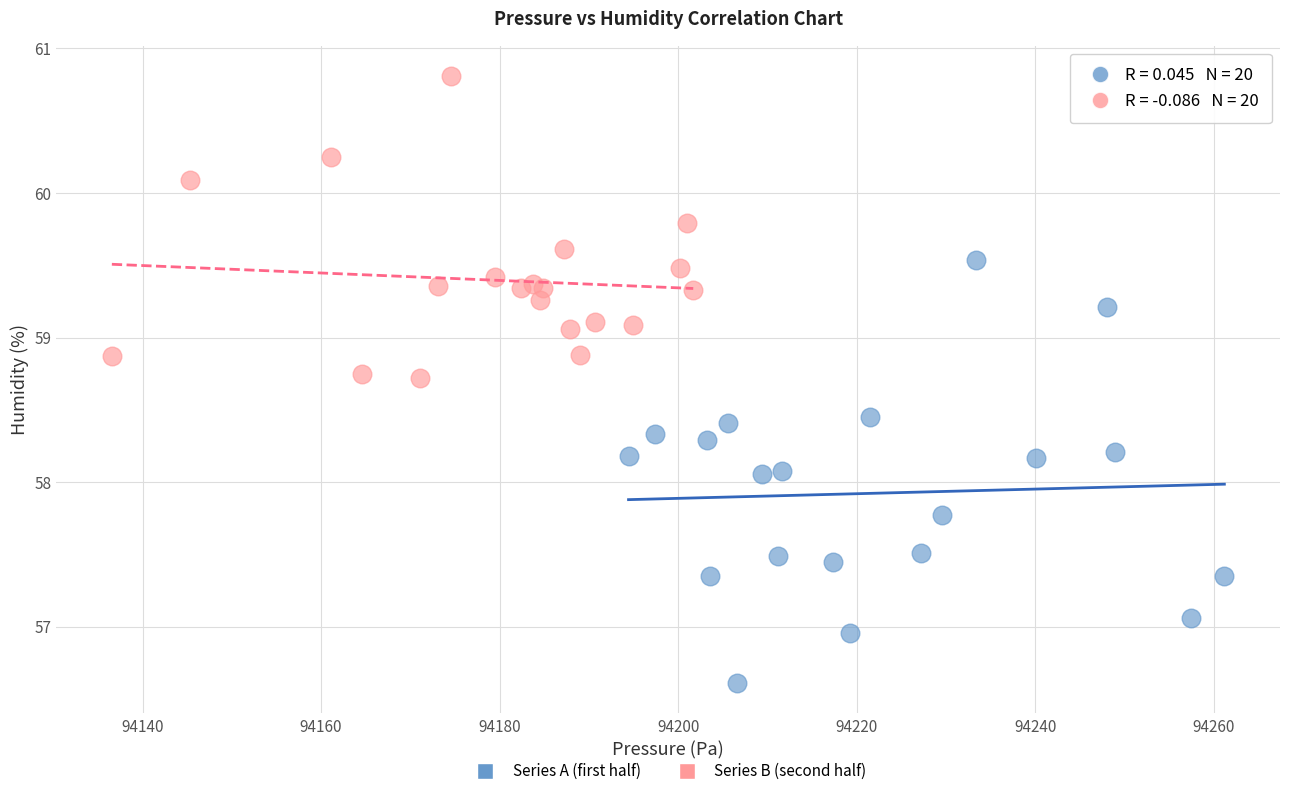

Which series reaches the minimum Y coordinate?

Series A (first half)